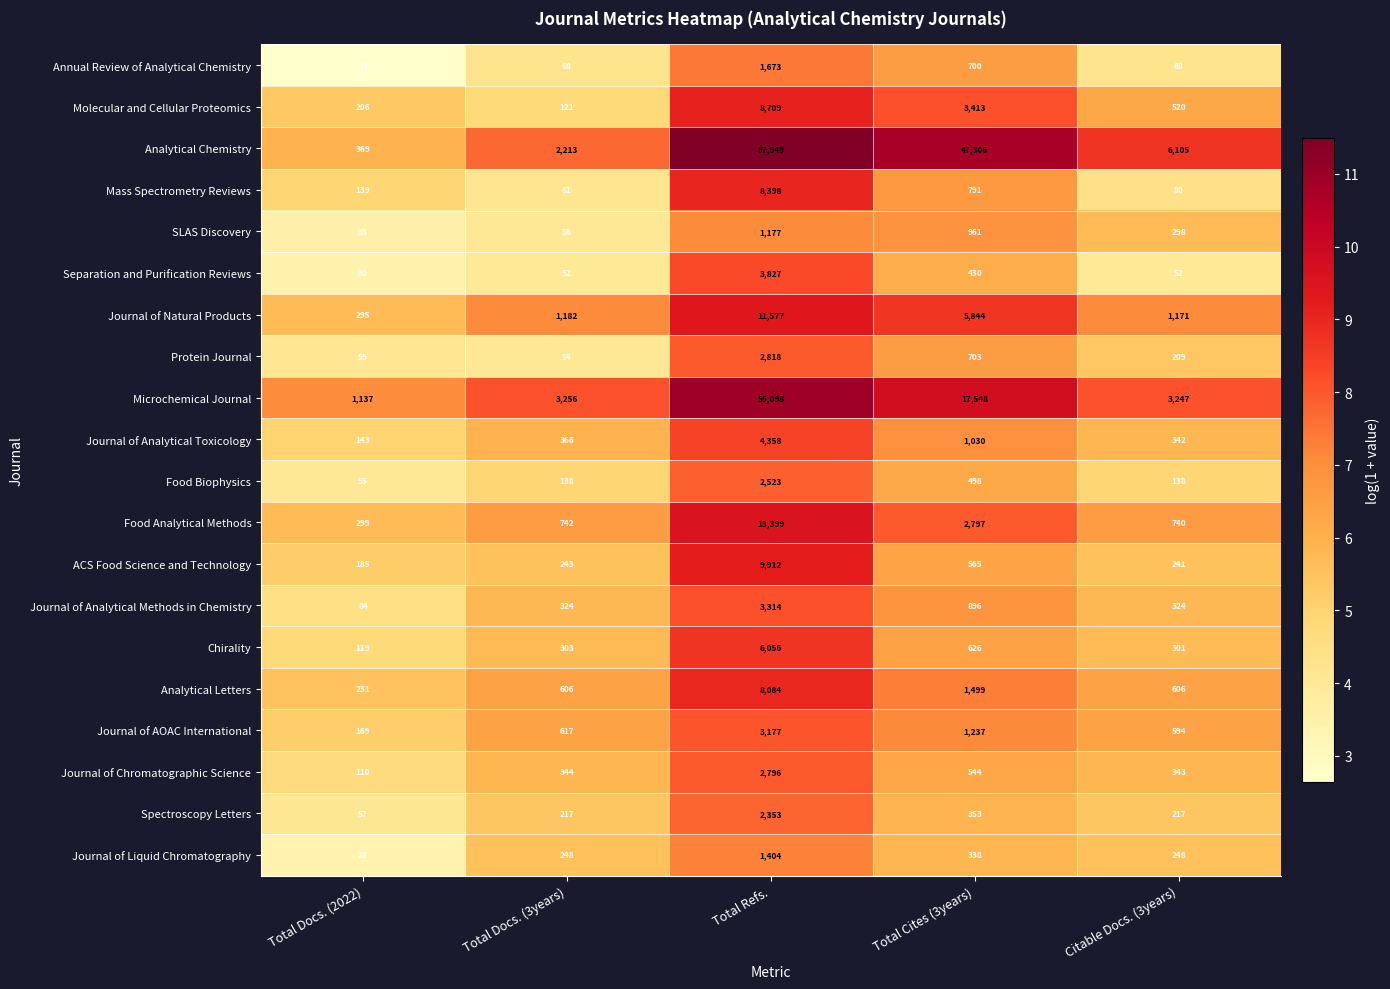

What is the smallest value displayed?

13